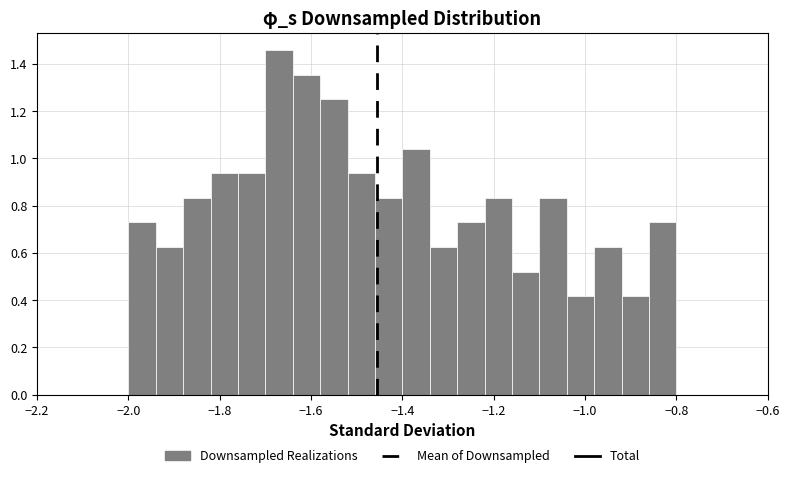

Around what value on the x-axis is the tallest bar? Give the approximate position of its centre, as read against the axis.

-1.66